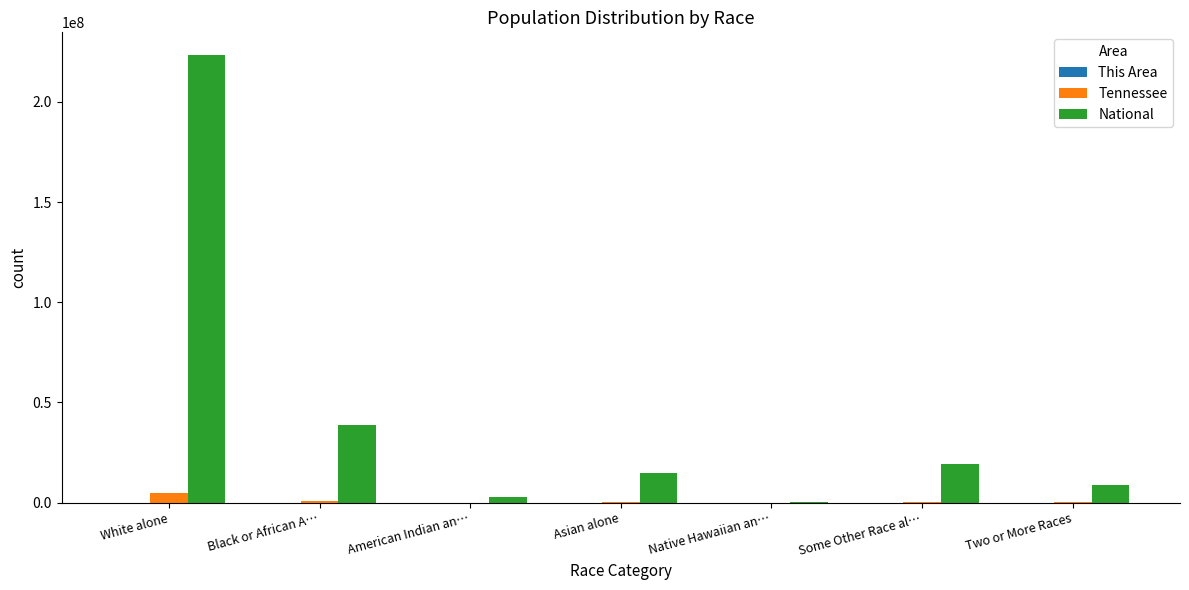

Which series has the largest total across all categories?

National